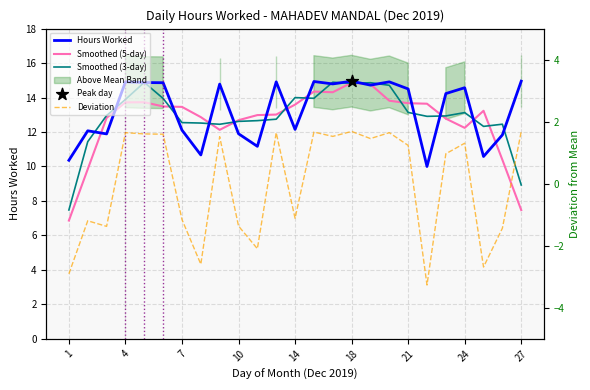

Which series has the largest total across all categories?

Hours Worked